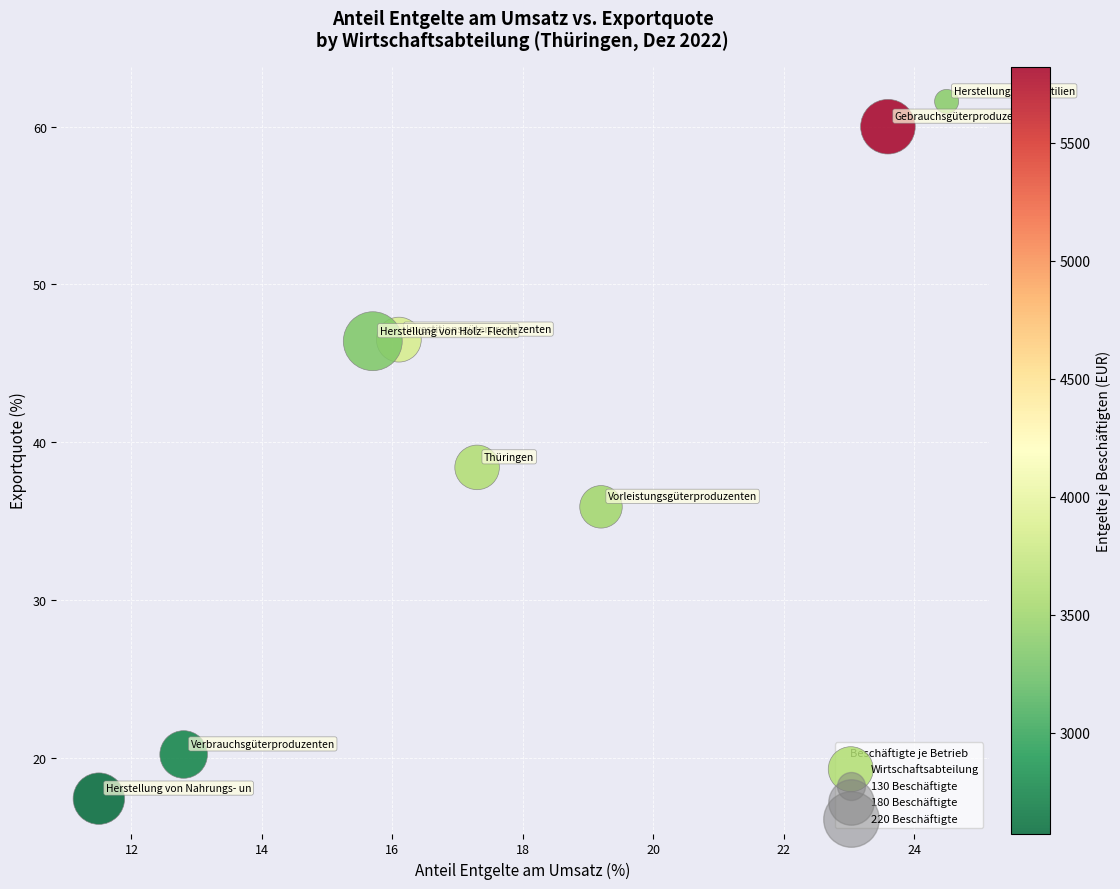

What is the average Y value?

40.8